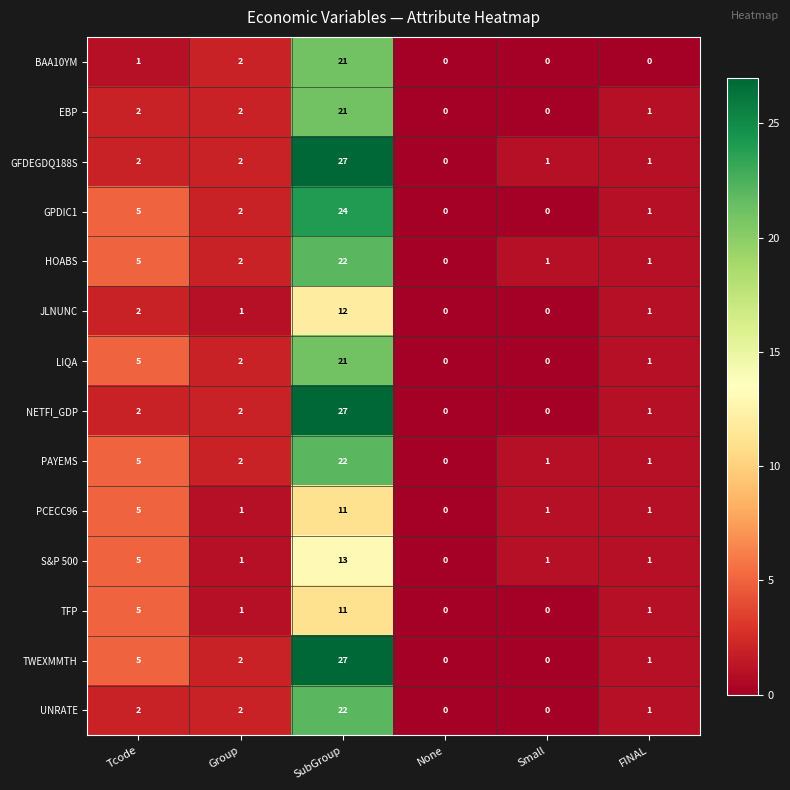

At which category is the sum across all series the highest?

SubGroup